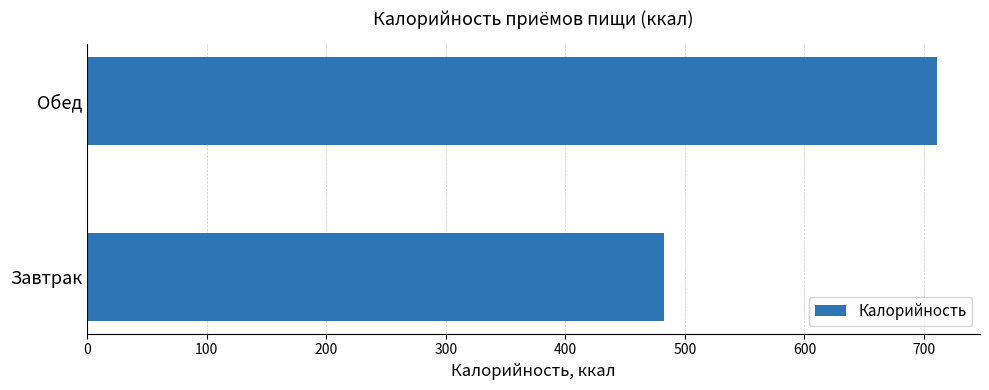

What is the difference between the maximum and minimum values?

228.5